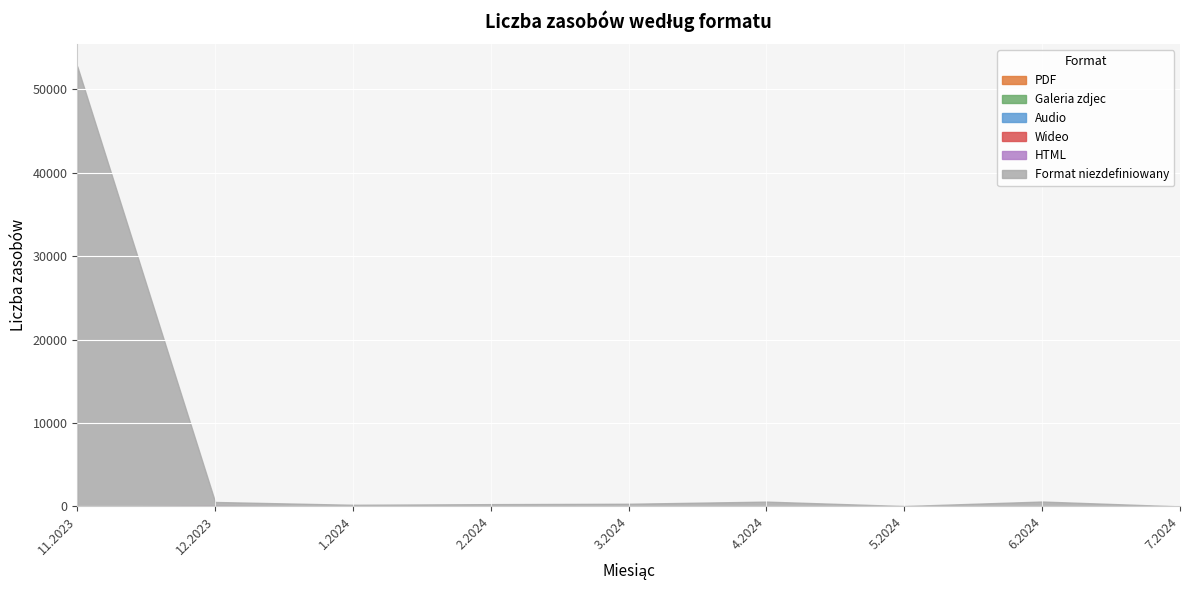

At which category does Wideo reach its first local peak?

12.2023